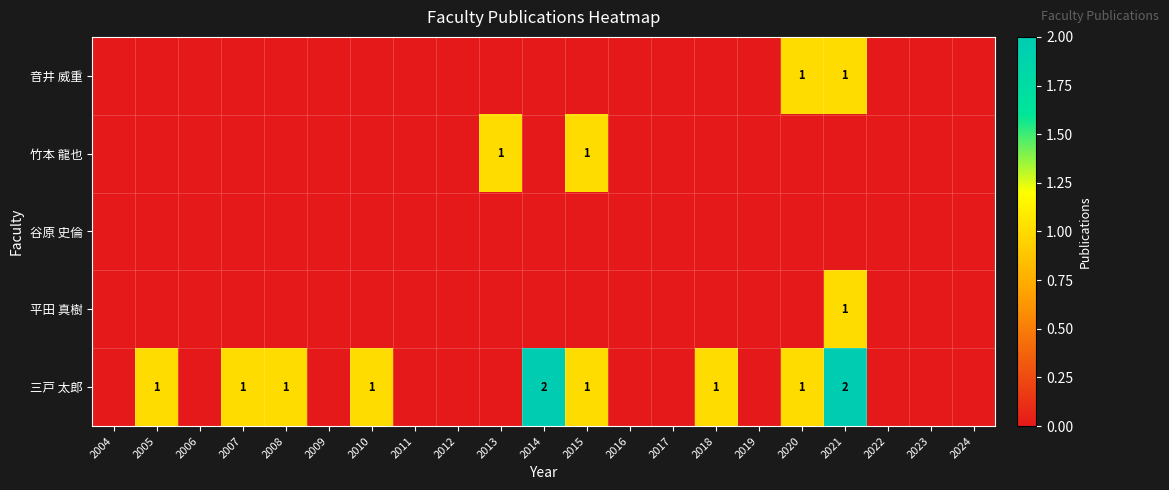

At which category is the sum across all series the highest?

2021